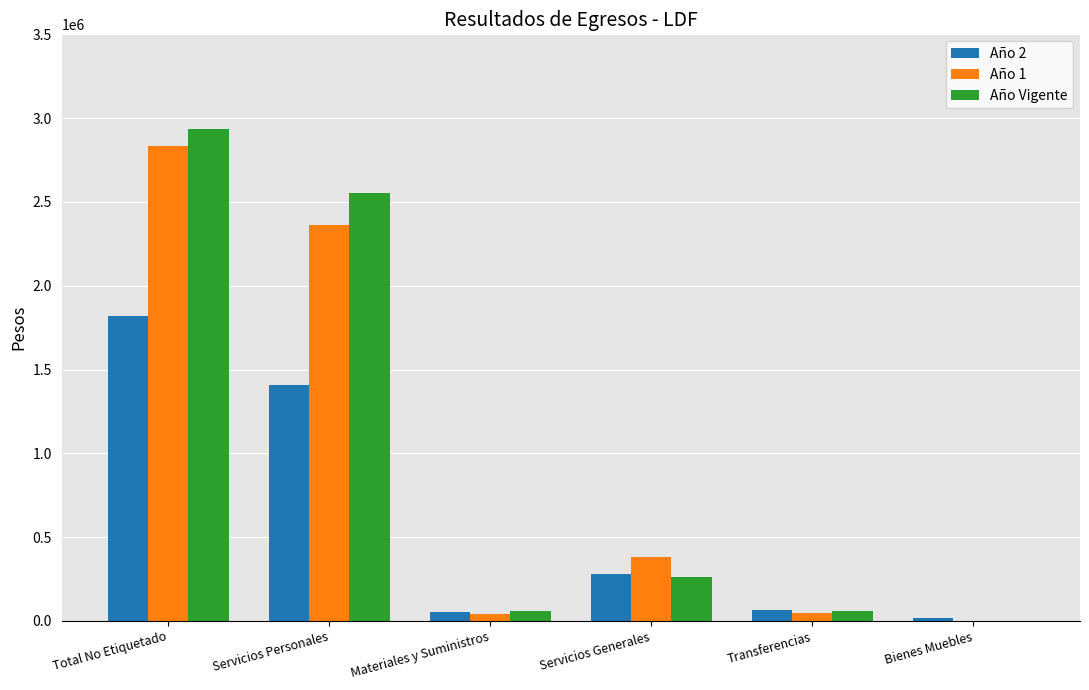

Is it true that Año Vigente equals 2552432.2 at Servicios Personales?

True